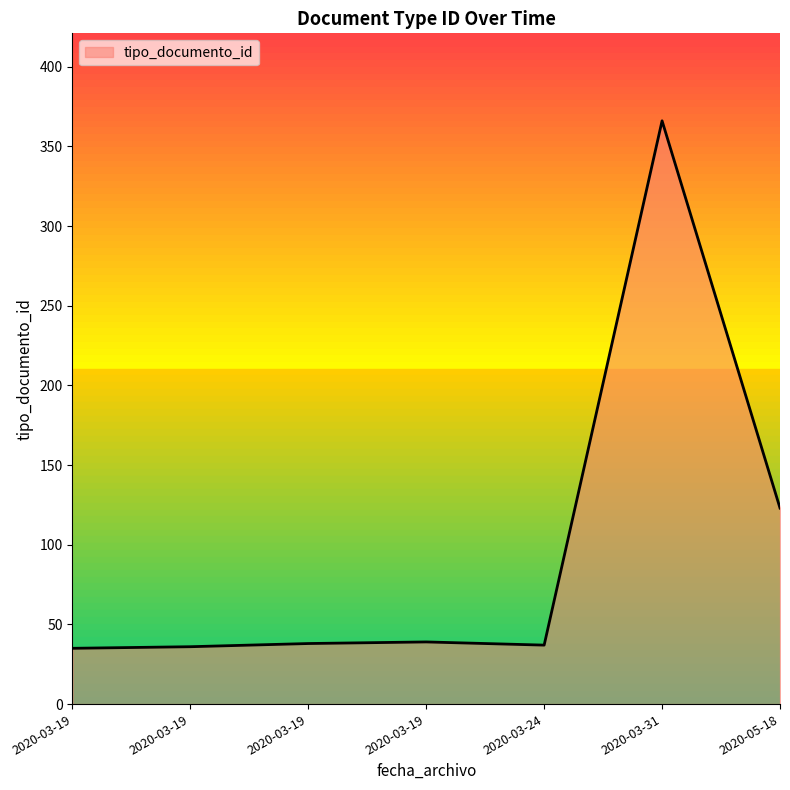

Does the chart have visible grid lines?

No